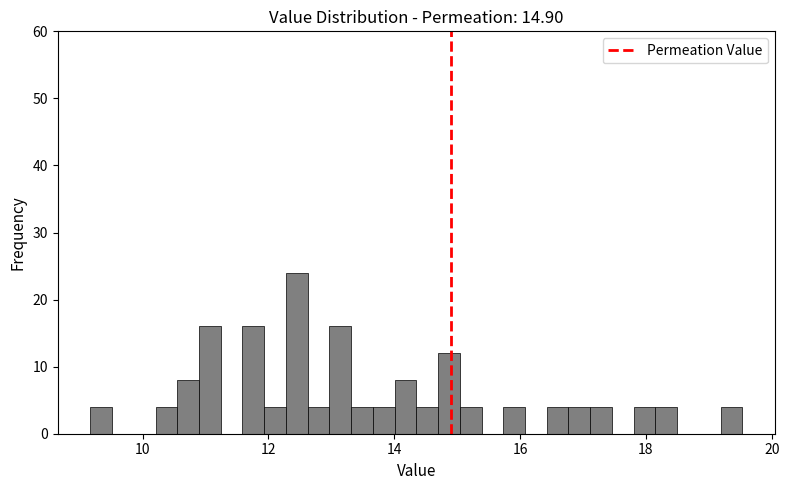

Read against the x-axis, roughly where is the centre of the tallest bar?

12.4